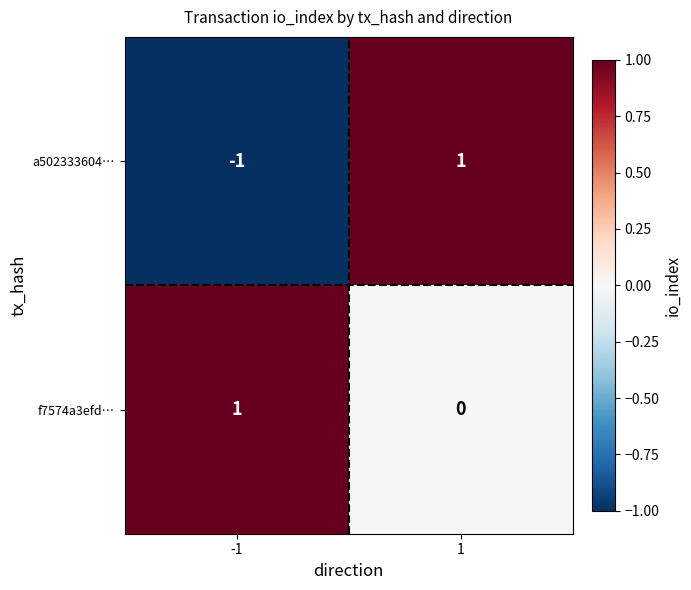

What is the spread (max minus min) of values at -1?

2